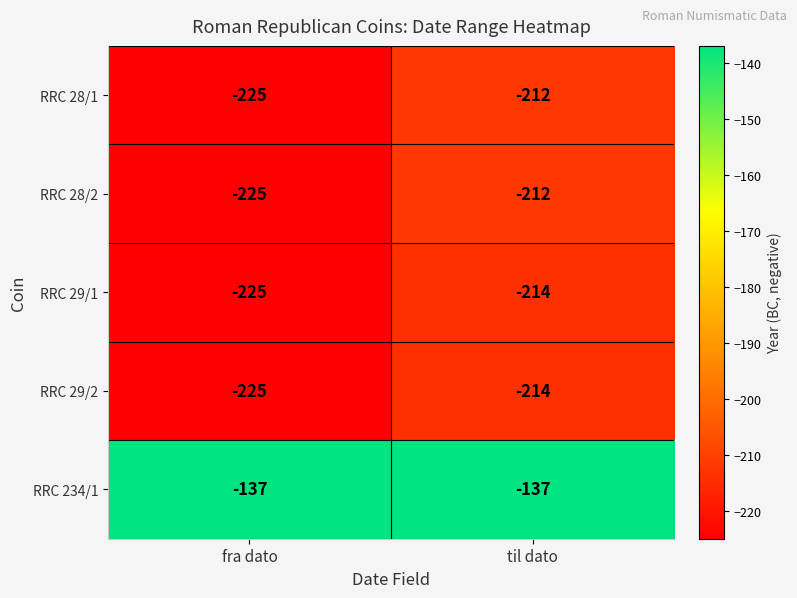

Reading right to left, extract all data points from this chart.

RRC 28/1: til dato=-212	fra dato=-225
RRC 28/2: til dato=-212	fra dato=-225
RRC 29/1: til dato=-214	fra dato=-225
RRC 29/2: til dato=-214	fra dato=-225
RRC 234/1: til dato=-137	fra dato=-137